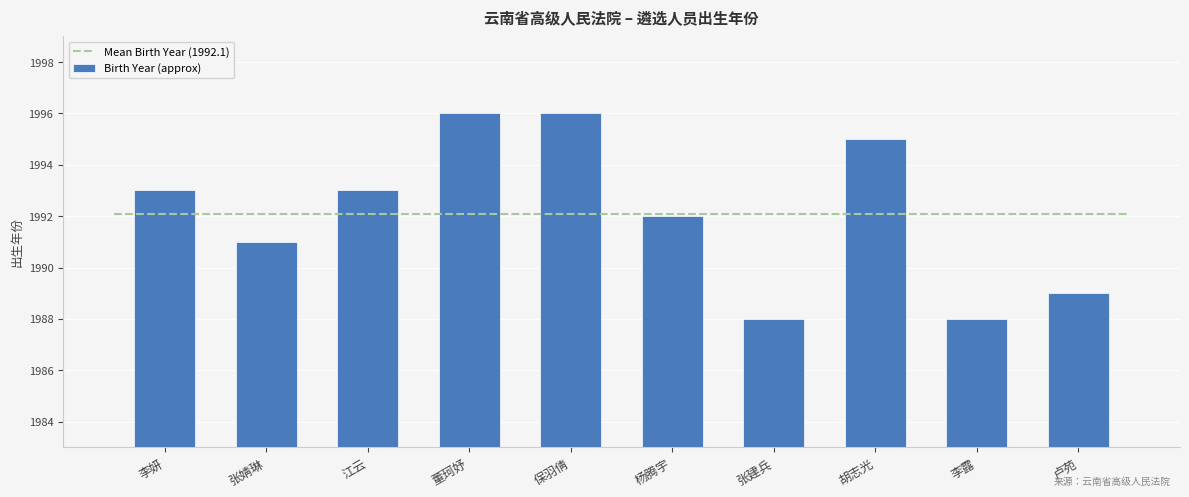

What is the ratio of the value at 江云 to the value at 卢苑?

1.0